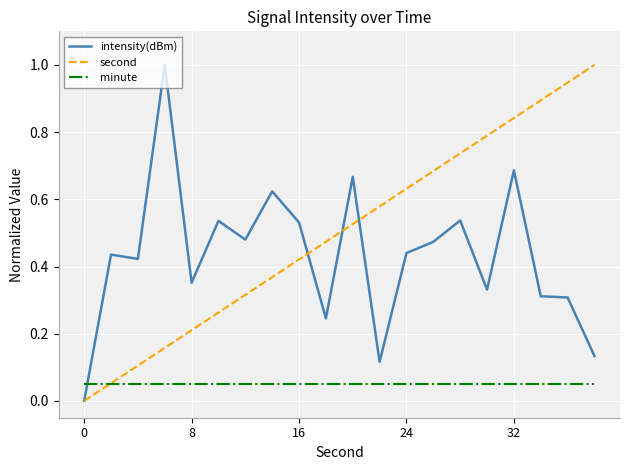

Which series ends up on top after the final intersection of intensity(dBm) and minute?

intensity(dBm)